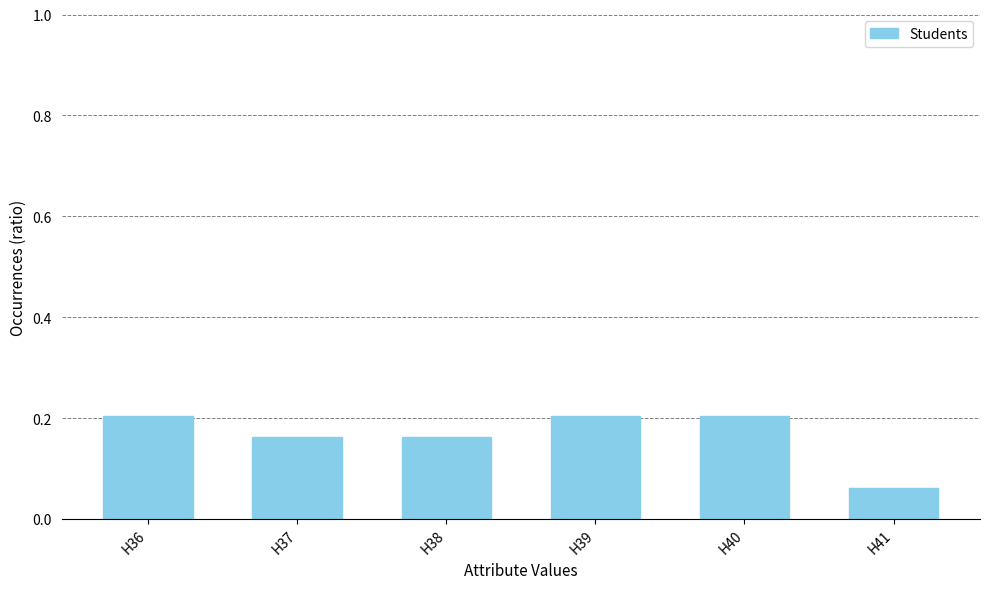

Which has a higher value, H38 or H36?

H36